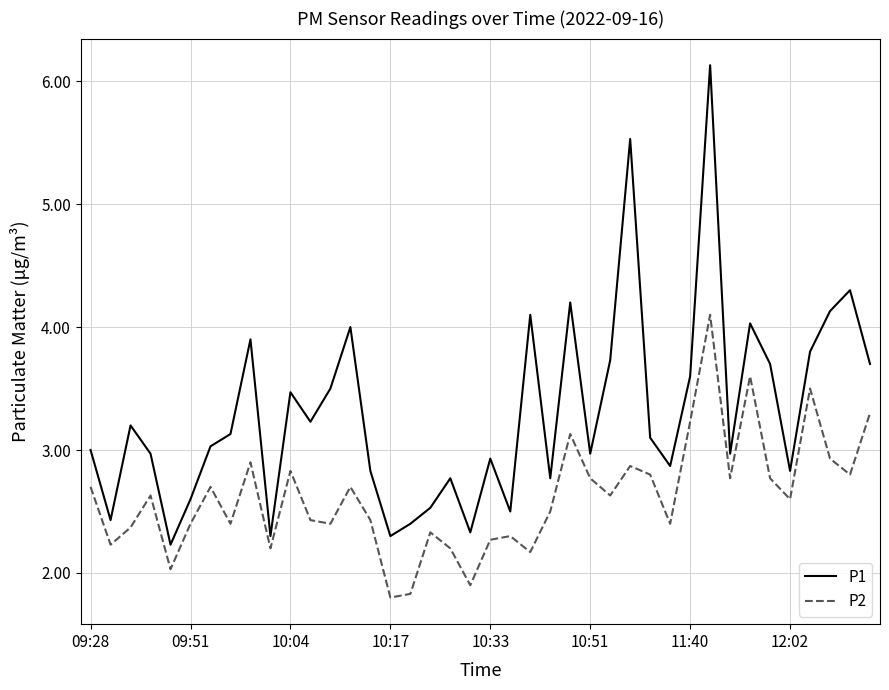

True or false: P2 and P1 intersect in this chart.

False